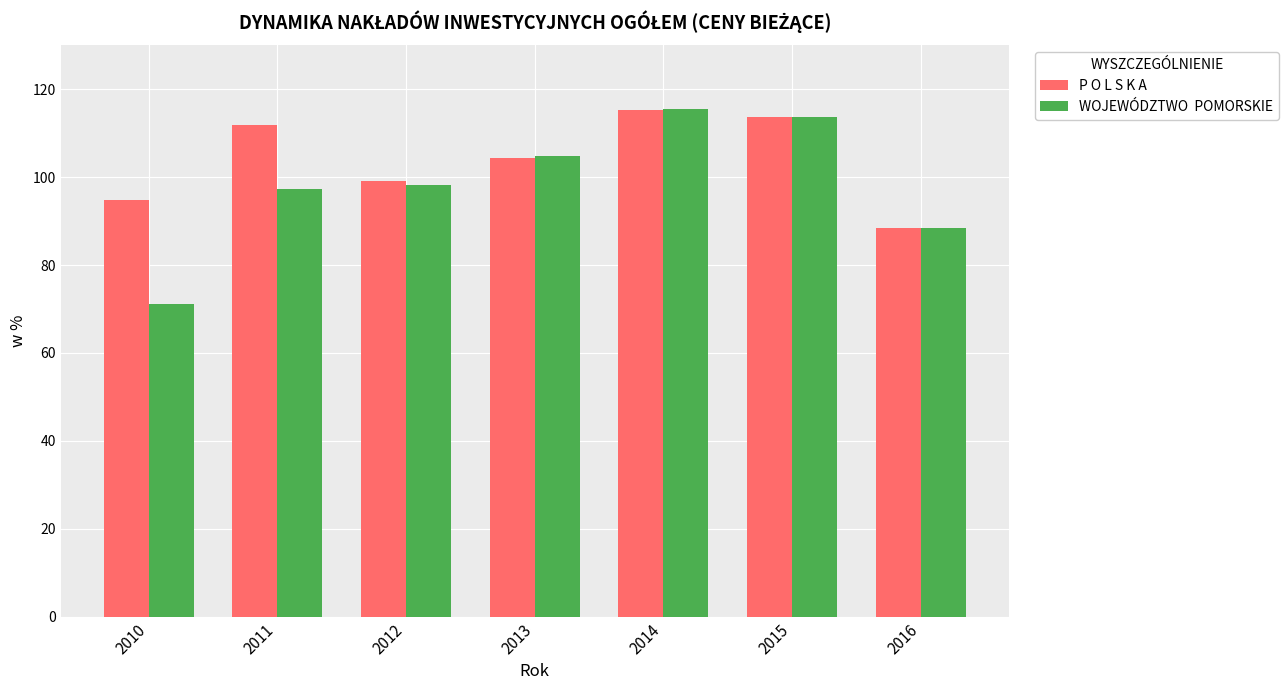

What is the total value across all series at 2014?

230.8